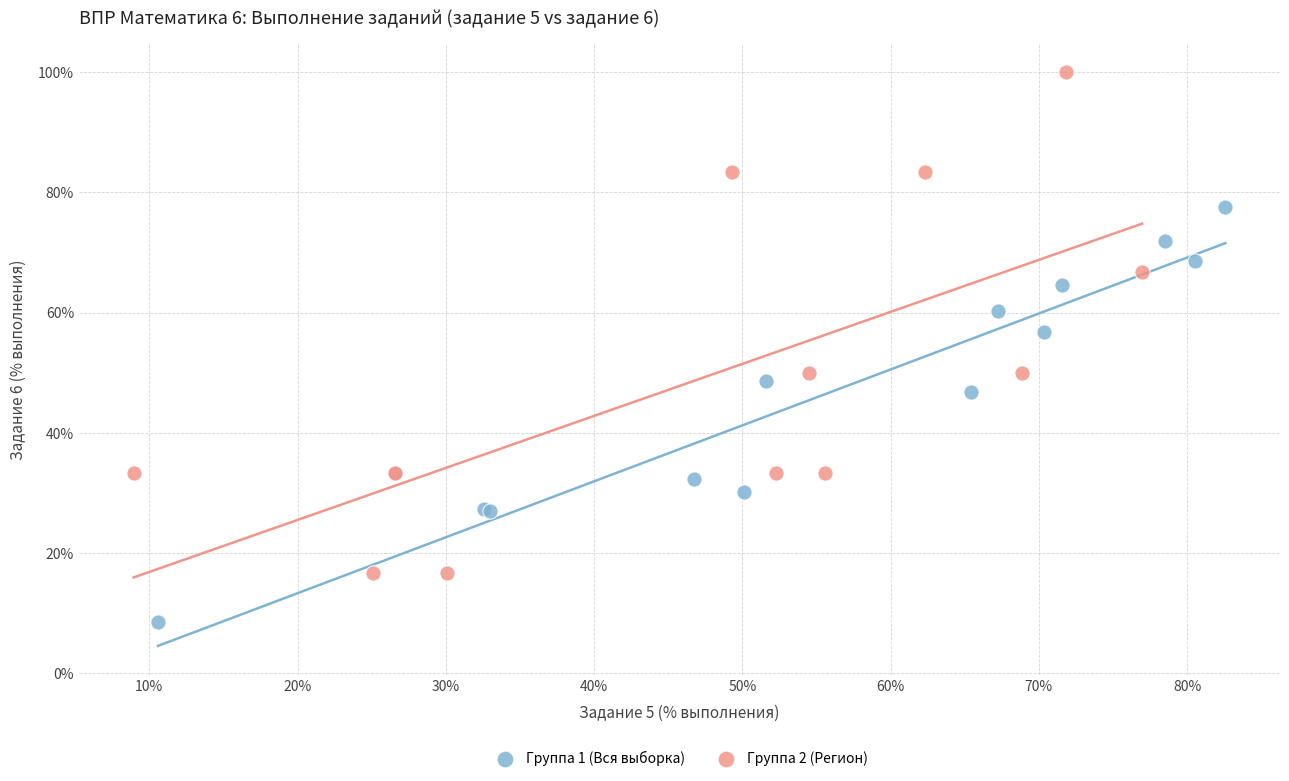

Which series reaches the minimum Y coordinate?

Группа 1 (Вся выборка)